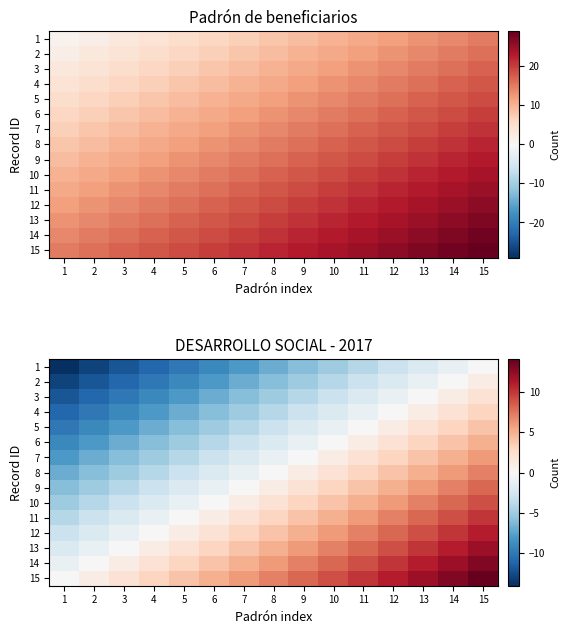

How many values in 3 are above zero?

2